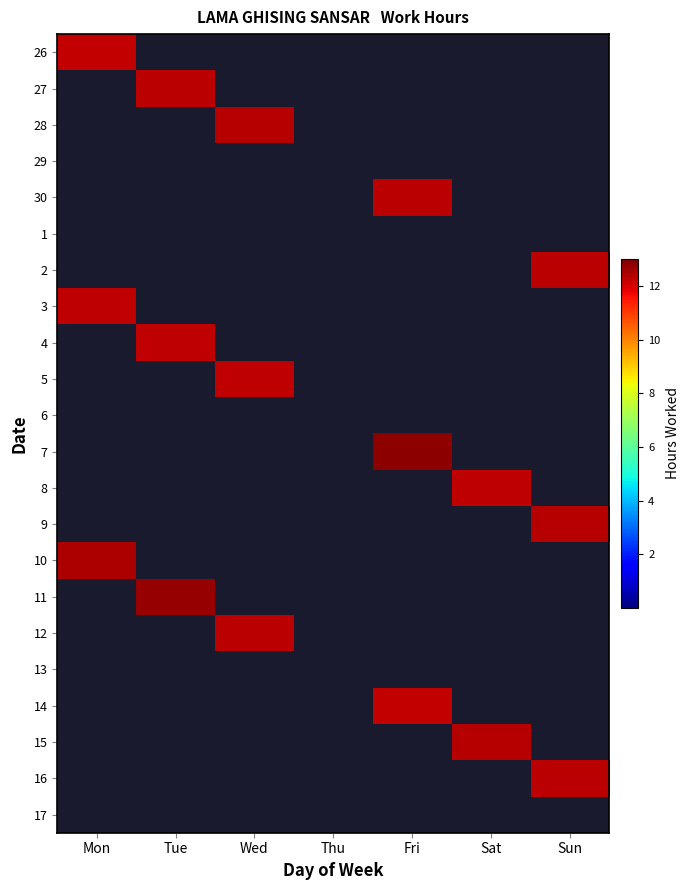

Between Sun and Thu, which is larger?

Sun